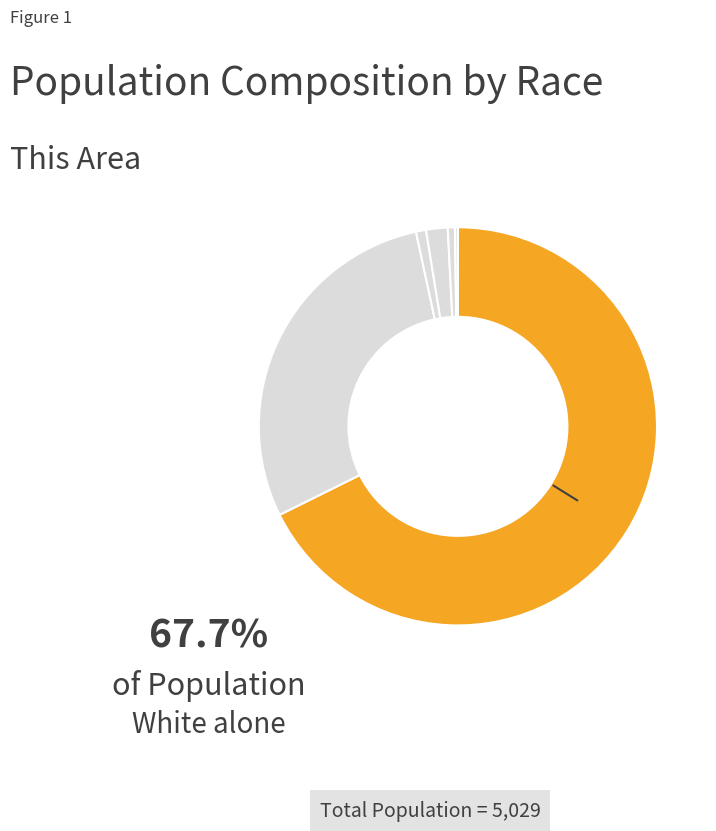

Count the number of slices in the pie.

7